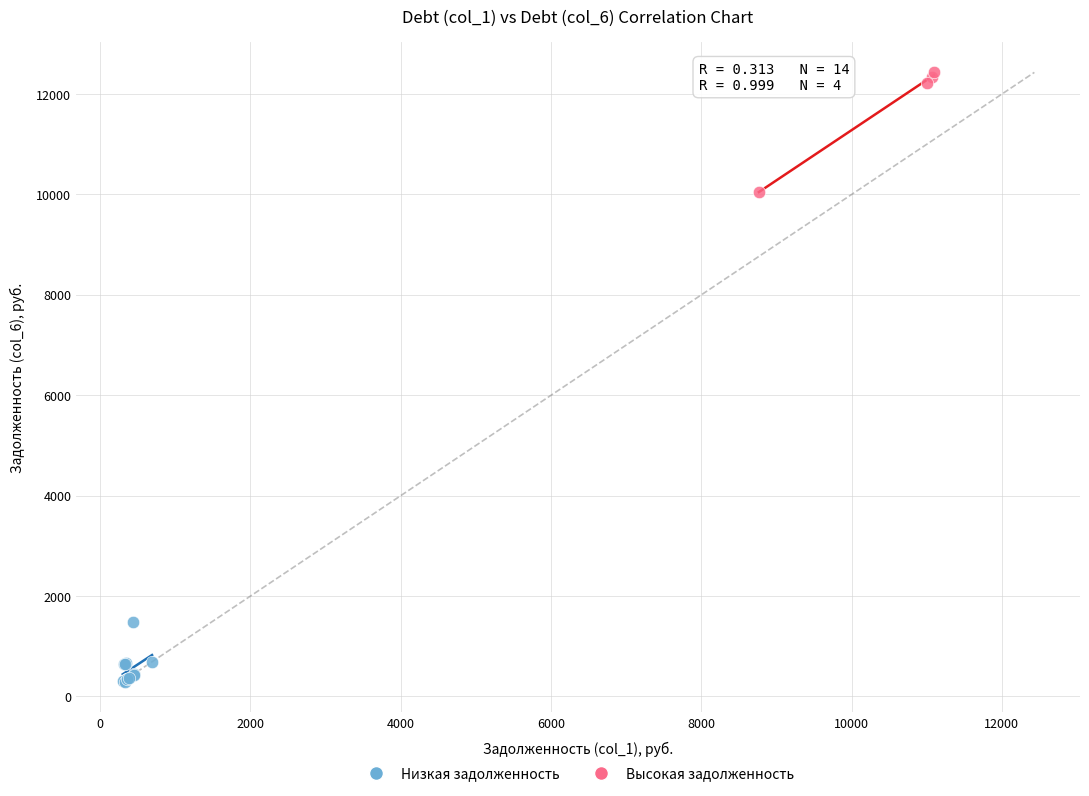

Which series contains the lowest Y value?

Низкая задолженность